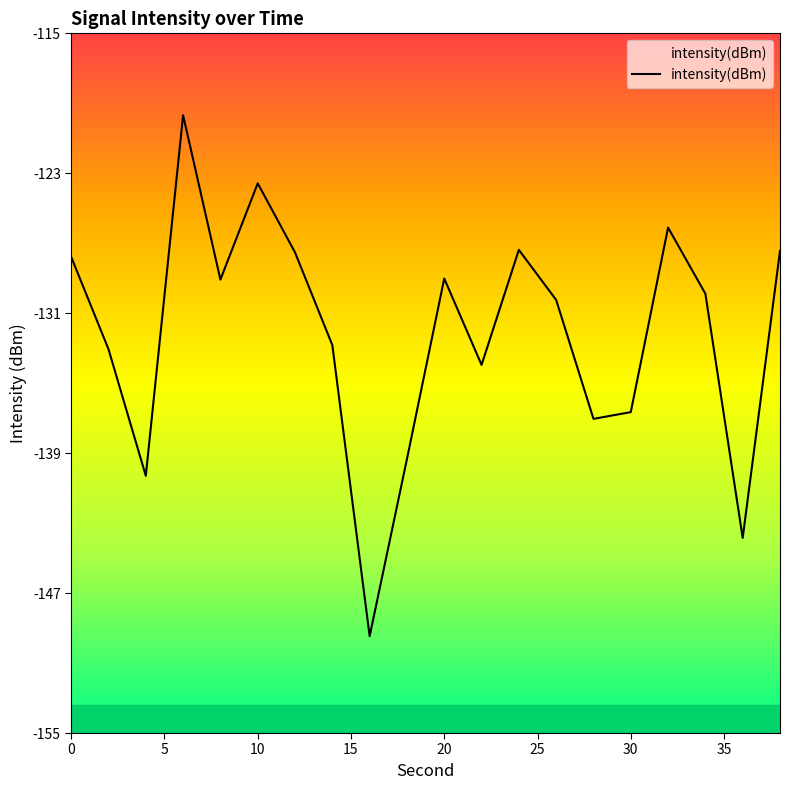

How many data points are above -129?

7